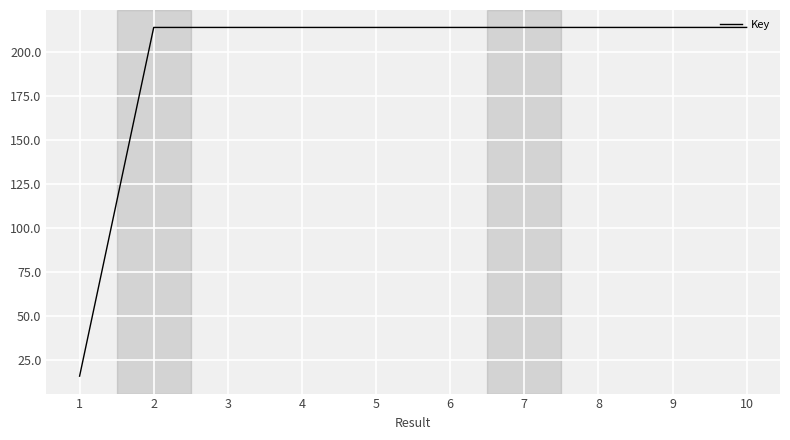

Reading right to left, list all the values displayed in this chart.

10=213.8	9=213.8	8=213.8	7=213.8	6=213.8	5=213.8	4=213.8	3=213.8	2=213.8	1=15.6